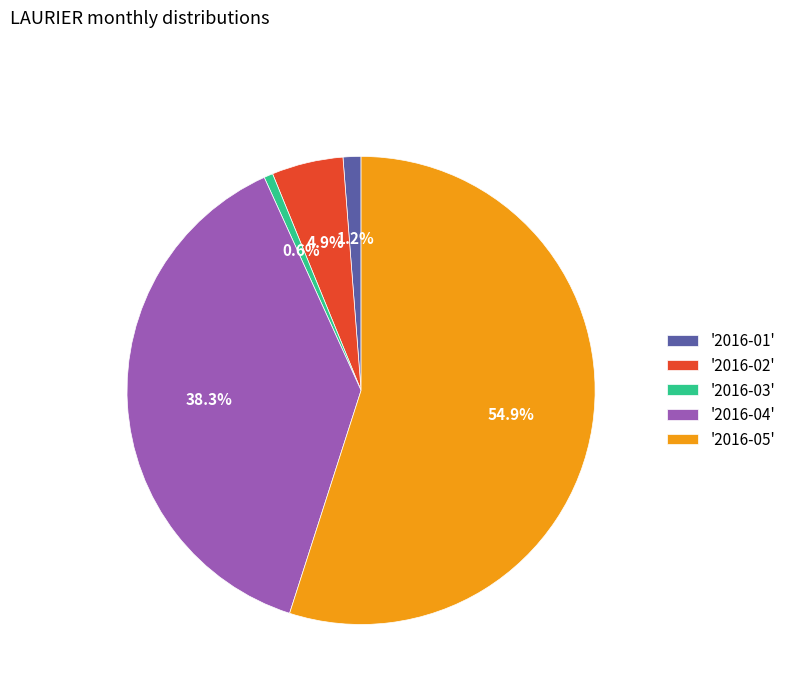

Does '2016-04' represent more than half of the total?

No